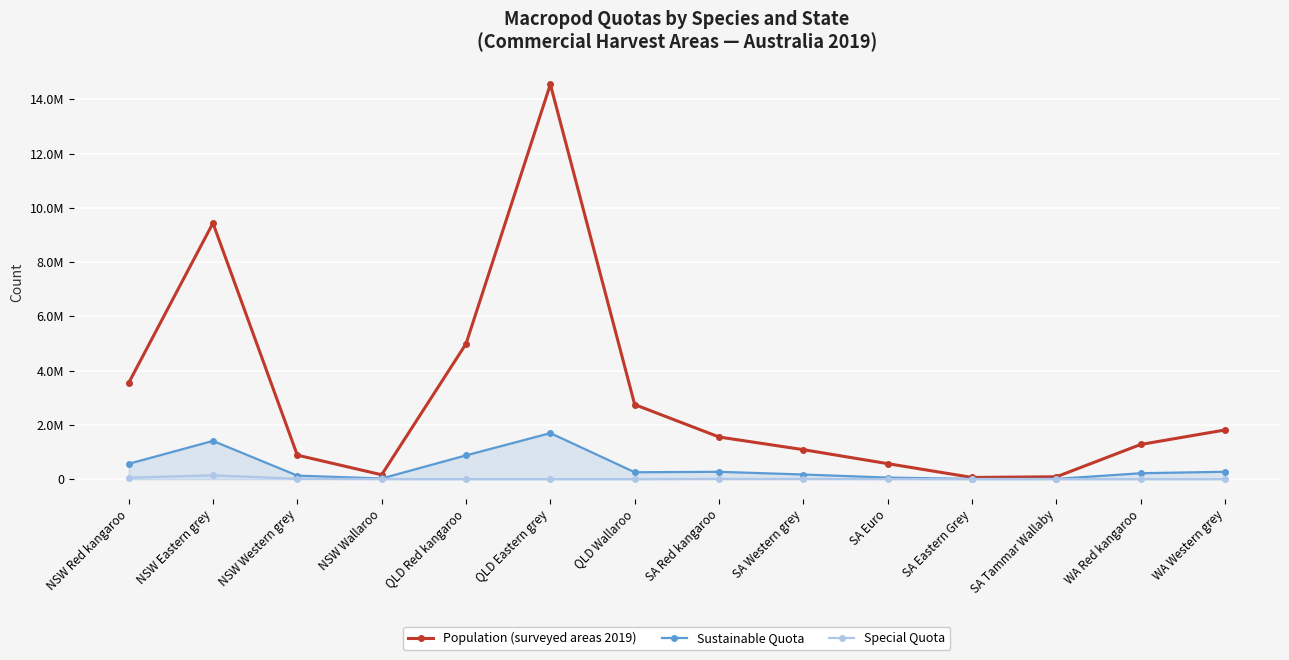

At which category does Population (surveyed areas 2019) reach its first local valley?

NSW Wallaroo